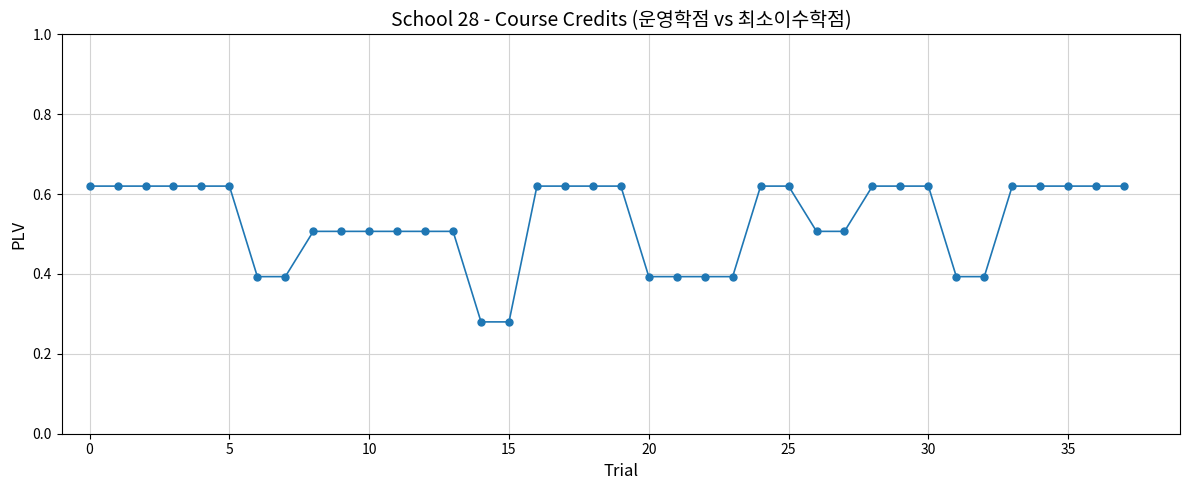

What is the value of the 28th point from the left?

0.5